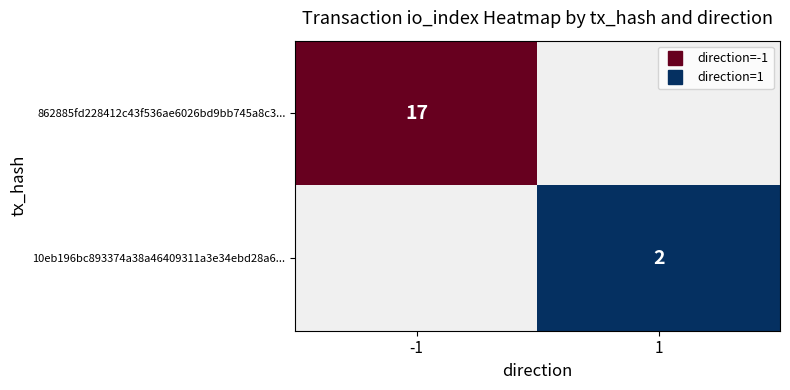

Rank the series at -1 from highest to lowest value.

862885fd228412c43f536ae6026bd9bb745a8c3..., 10eb196bc893374a38a46409311a3e34ebd28a6...